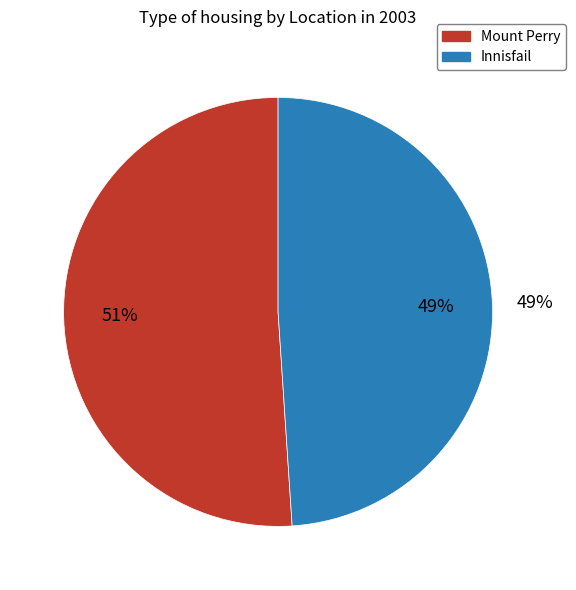

Combined, do 0 and 1 account for over 50%?

Yes